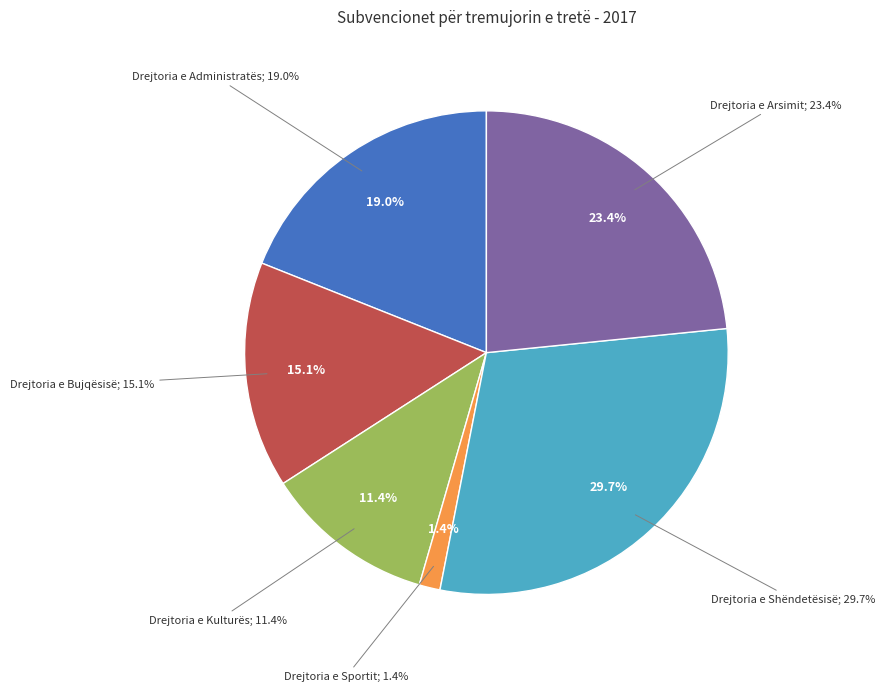

Does Drejtoria e Kulturës account for over 50% of the chart?

No